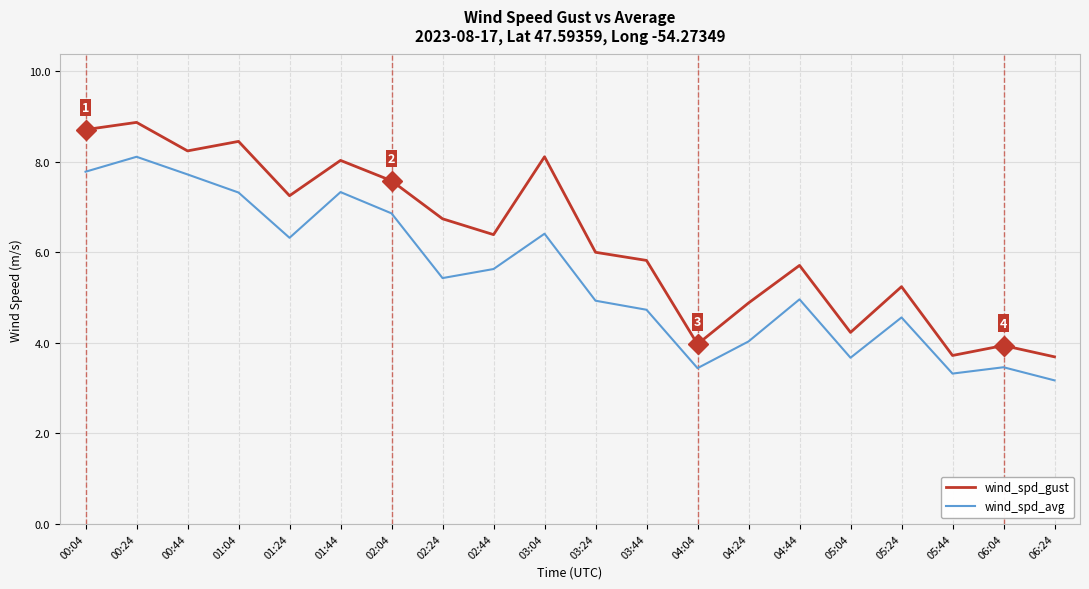

Rank the series at 01:44 from highest to lowest value.

wind_spd_gust, wind_spd_avg